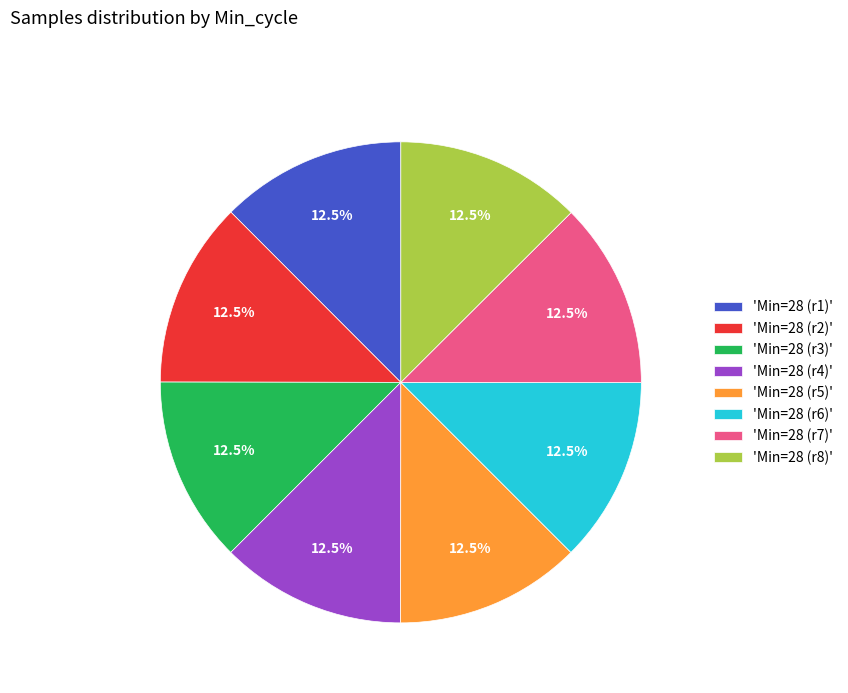

Is there any slice that represents more than half of the pie?

No